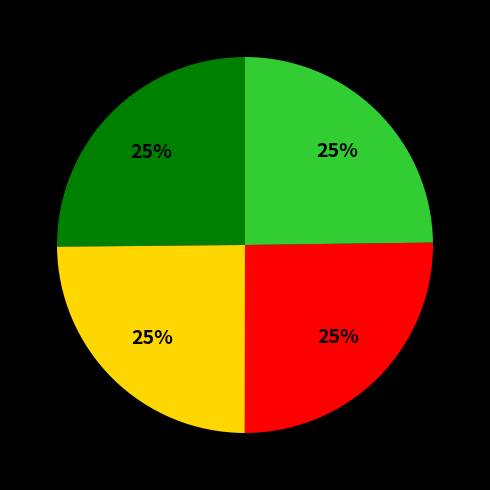

To the nearest percent, what is the average slice percentage?

25%